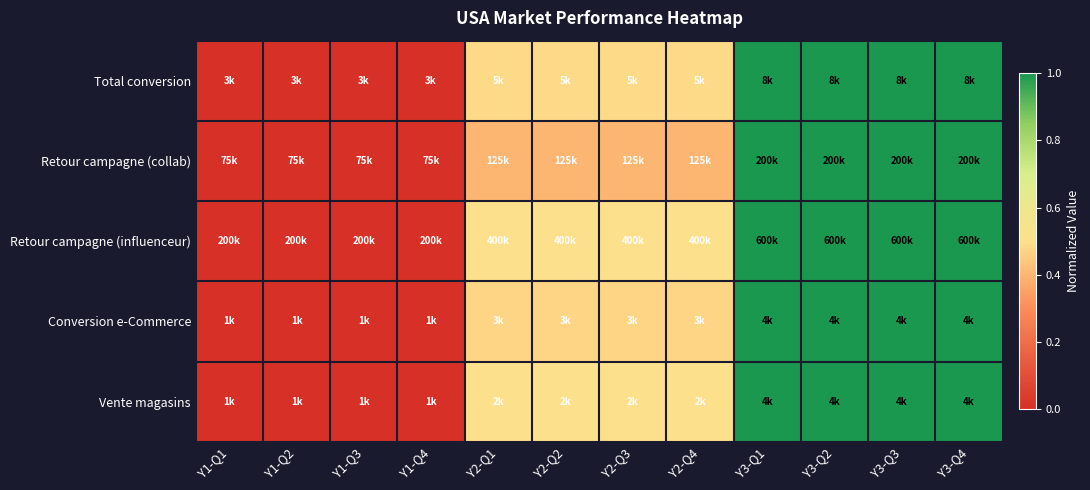

At how many categories does at least one series exceed 0?

8